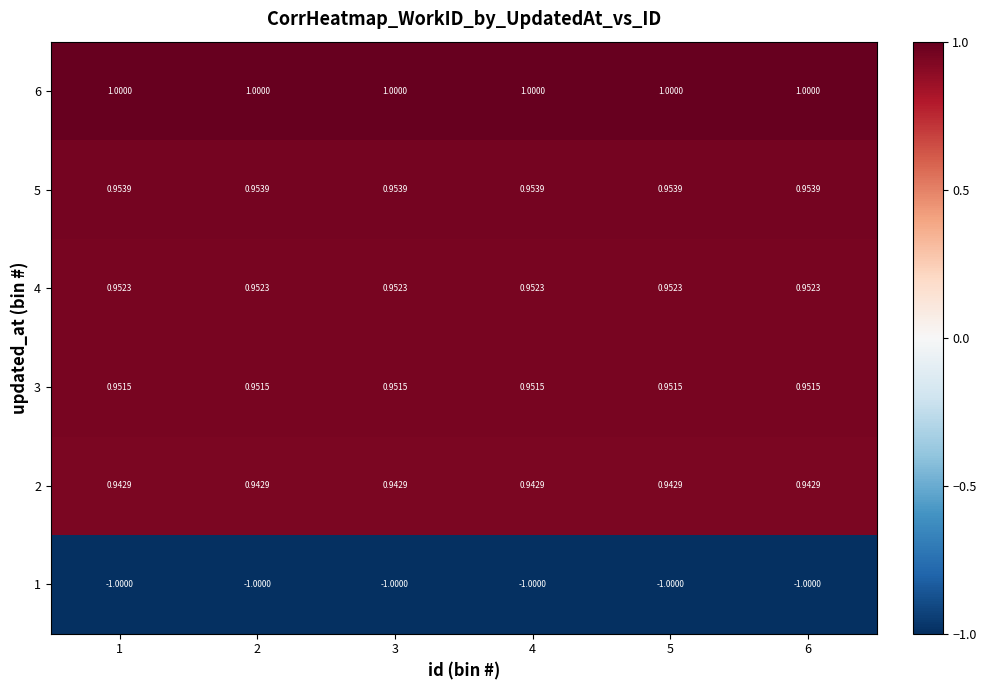

Is the value of 1 at 2 greater than the value of 3 at 6?

No